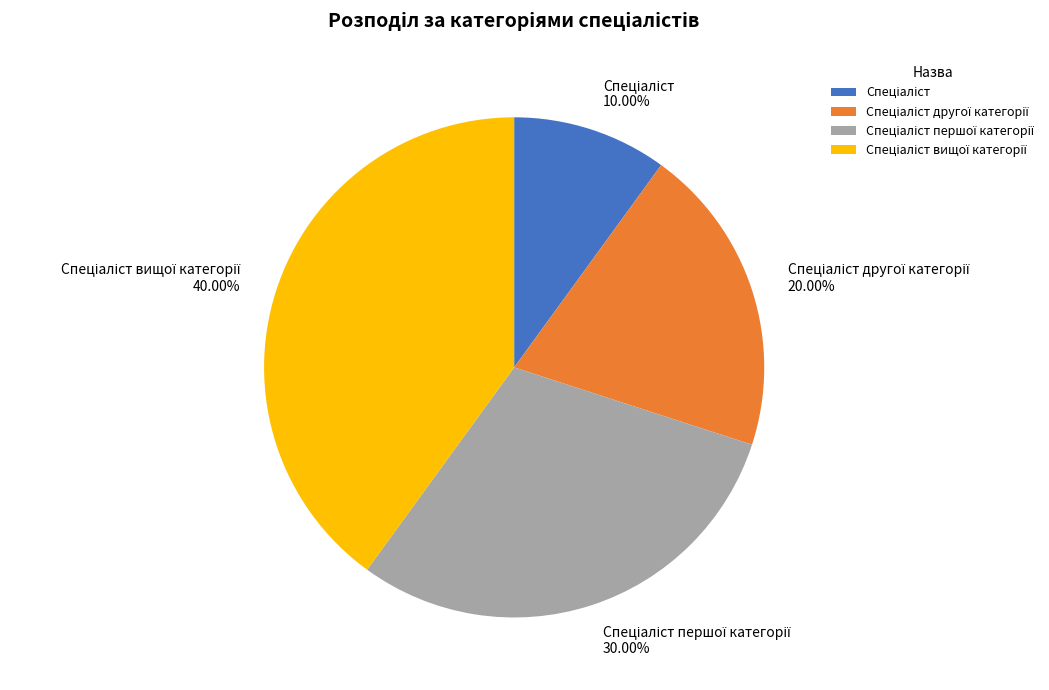

Is there a majority slice in this chart?

No